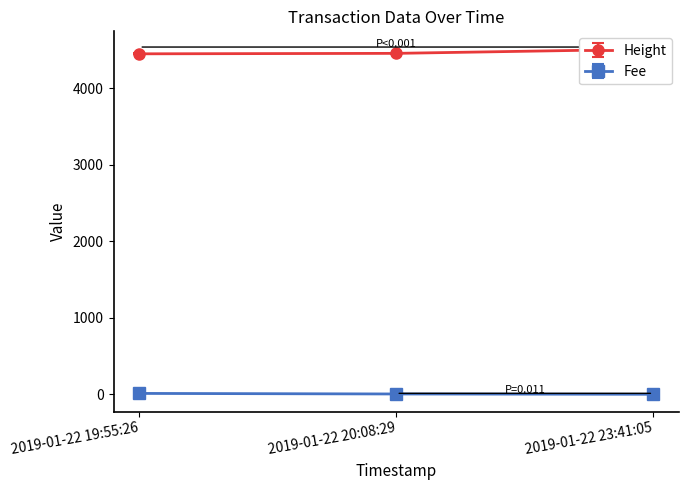

What position from the left is 2019-01-22 19:55:26?

1